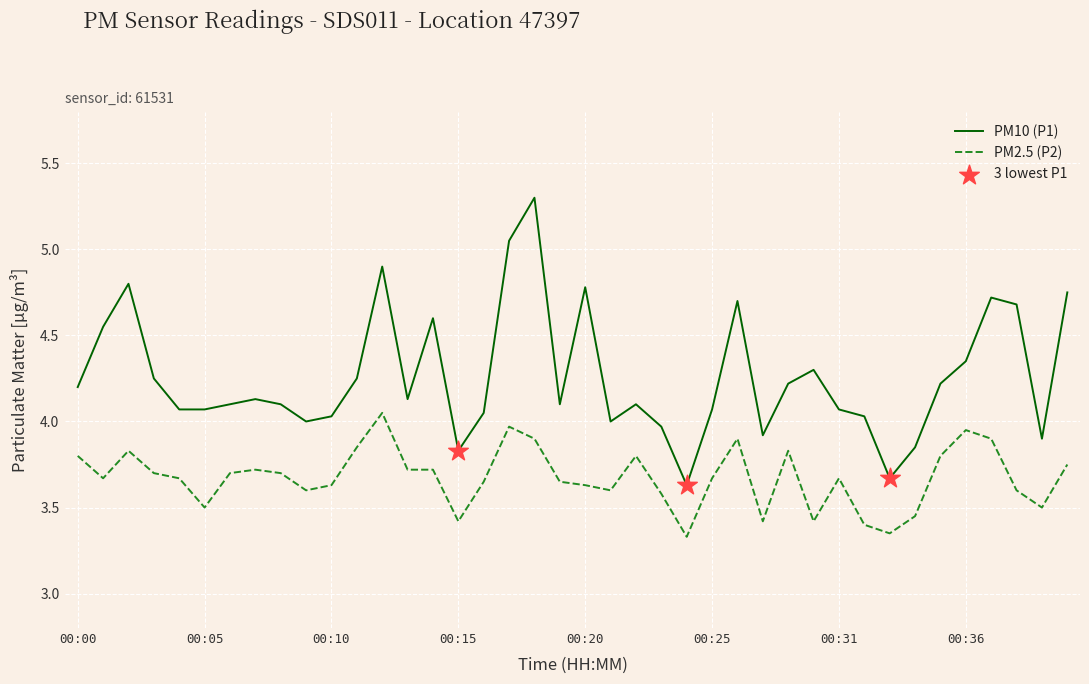

Which series has the largest range (max minus min)?

PM10 (P1)